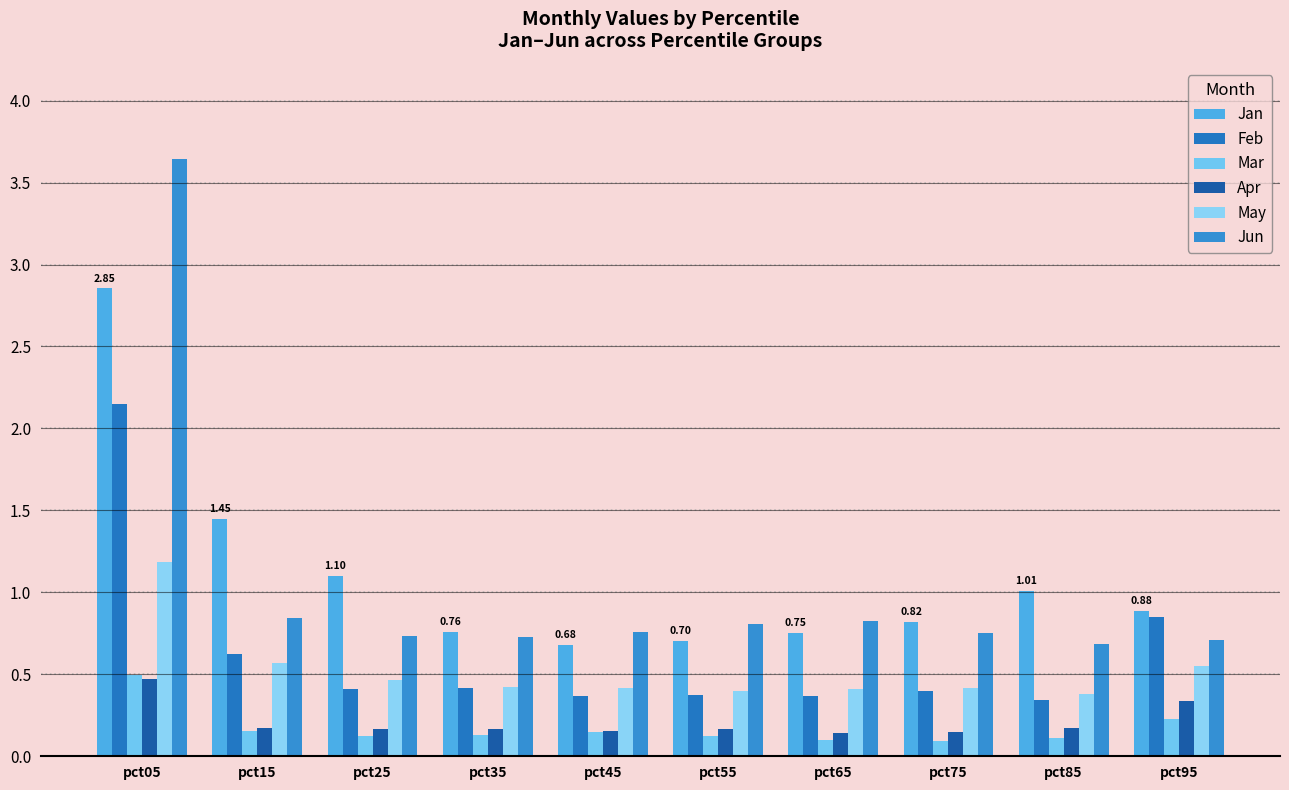

Reading left to right, extract all data points from this chart.

Jan: 2.9	1.4	1.1	0.8	0.7	0.7	0.8	0.8	1.0	0.9
Feb: 2.1	0.6	0.4	0.4	0.4	0.4	0.4	0.4	0.3	0.8
Mar: 0.5	0.2	0.1	0.1	0.1	0.1	0.1	0.1	0.1	0.2
Apr: 0.5	0.2	0.2	0.2	0.2	0.2	0.1	0.1	0.2	0.3
May: 1.2	0.6	0.5	0.4	0.4	0.4	0.4	0.4	0.4	0.6
Jun: 3.6	0.8	0.7	0.7	0.8	0.8	0.8	0.8	0.7	0.7